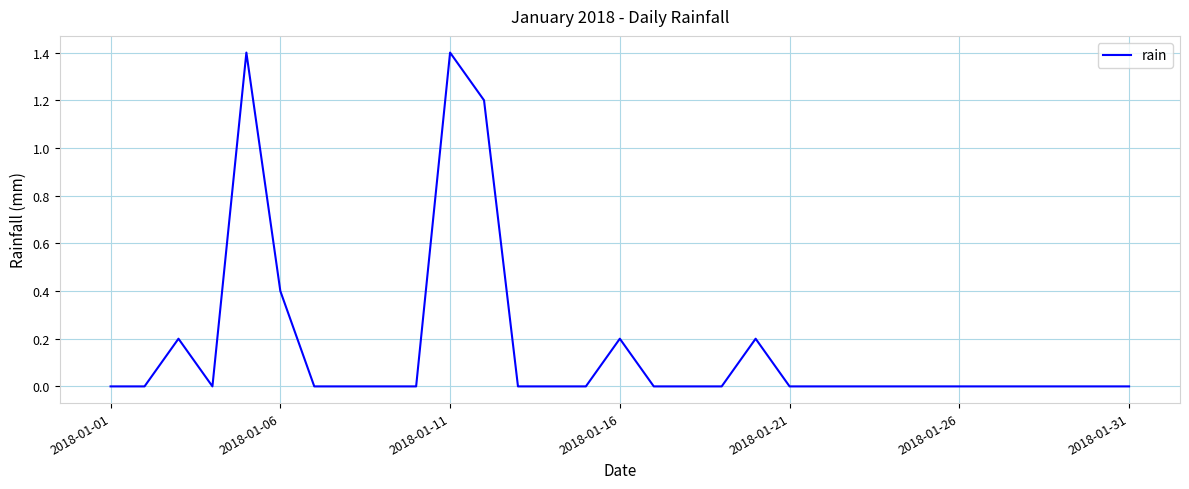

What is the greatest value displayed?

1.4